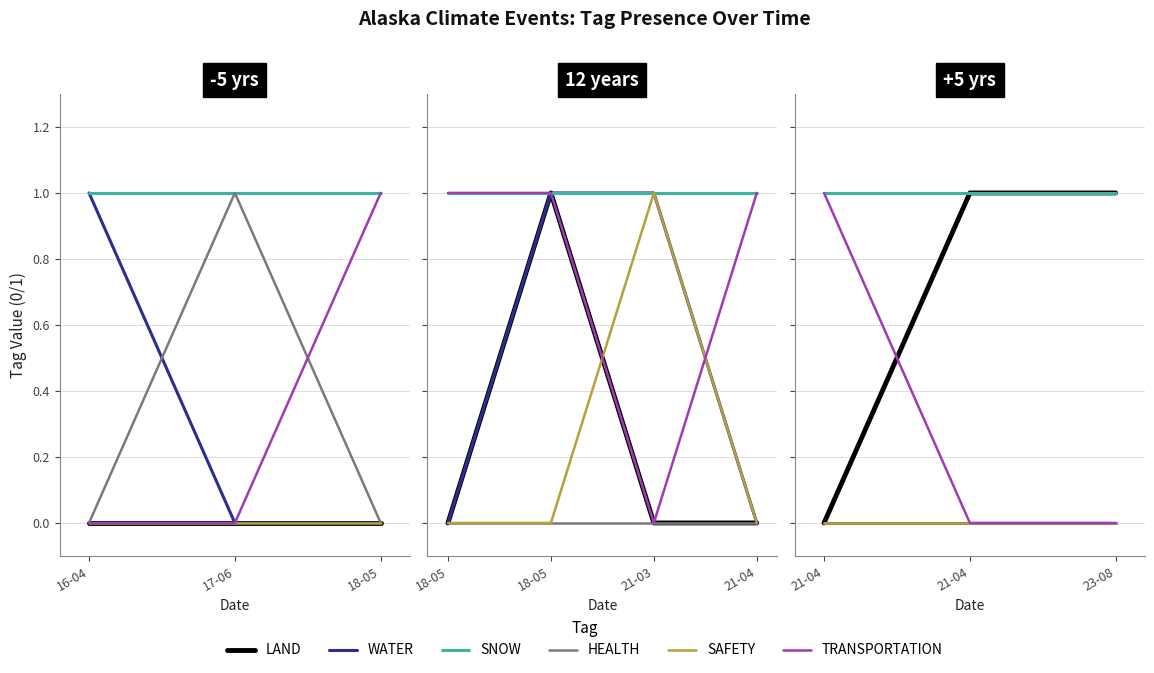

At how many categories does at least one series exceed 0?

3